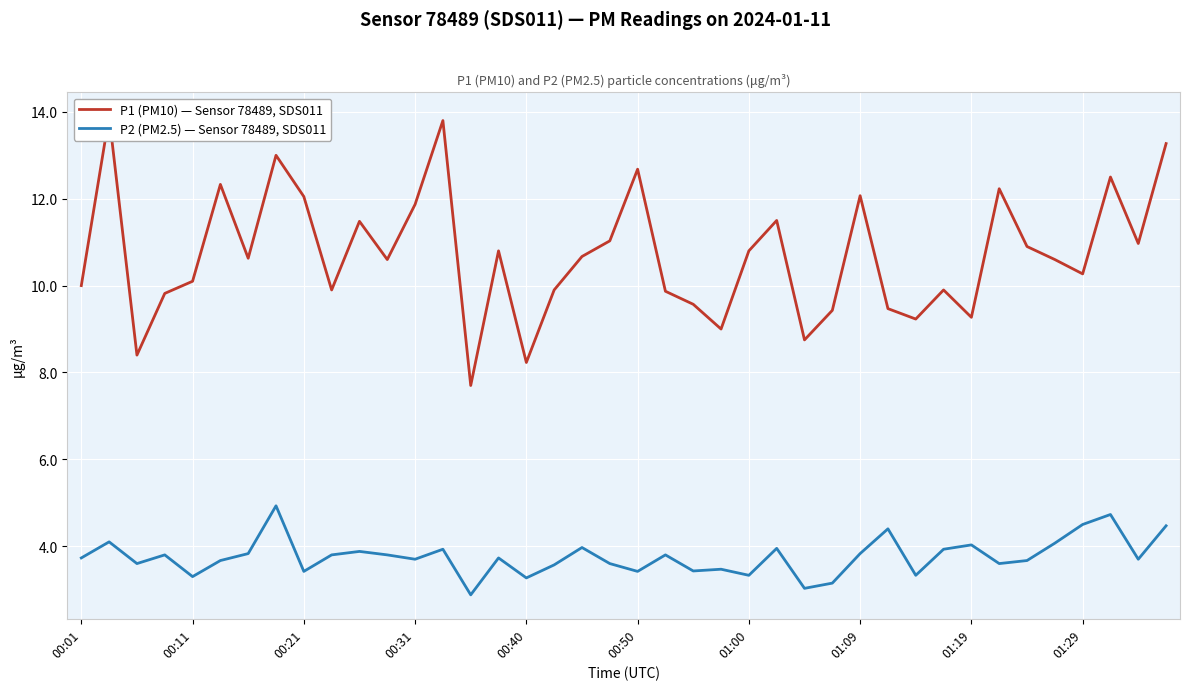

True or false: P1 (PM10) — Sensor 78489, SDS011 has more than 1 points higher than both neighbors.

True